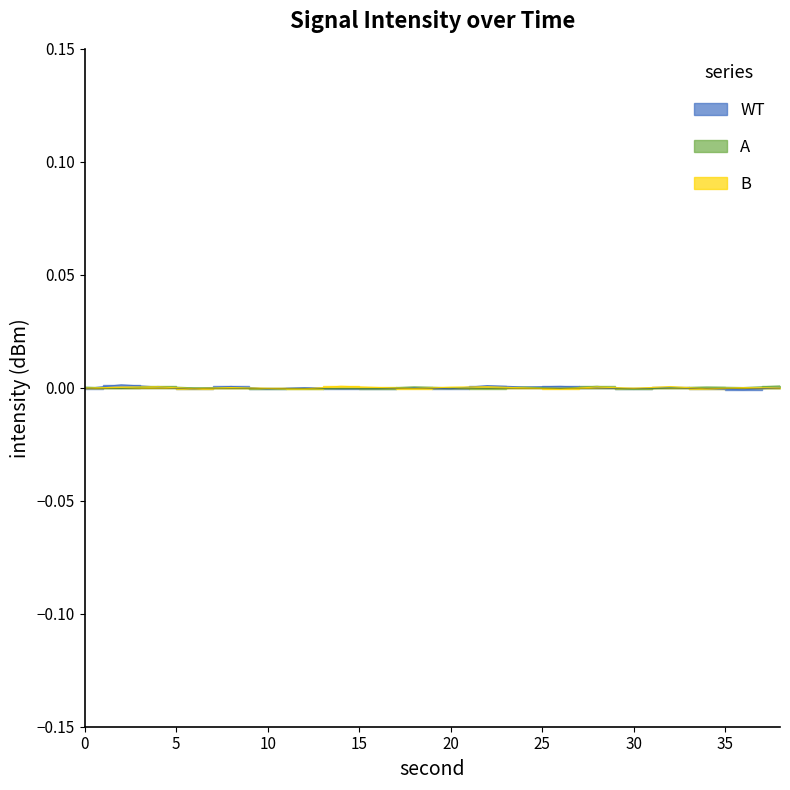

At which label does B reach its minimum?

26